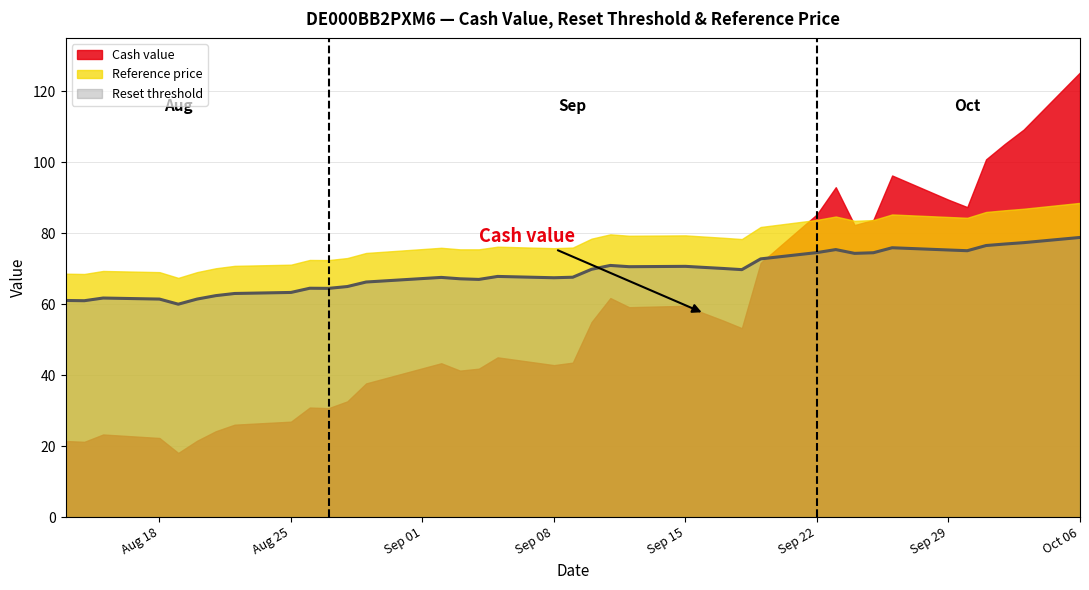

List the series in order of their peak value, lowest first.

Reset threshold, Reference price, Cash value